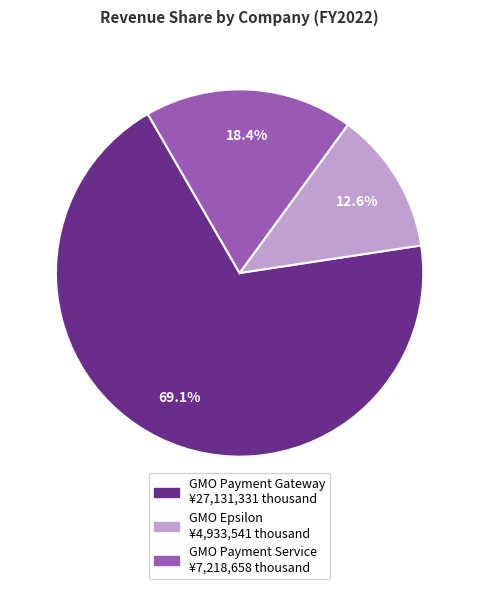

Is it true that GMO Payment Service is 33% of the pie?

False